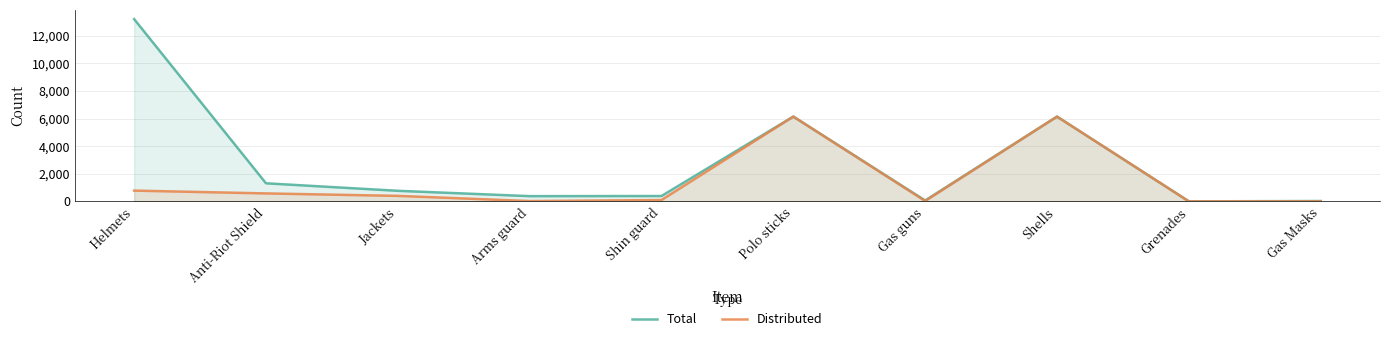

List the series in order of their overall mean, highest first.

Total, Distributed